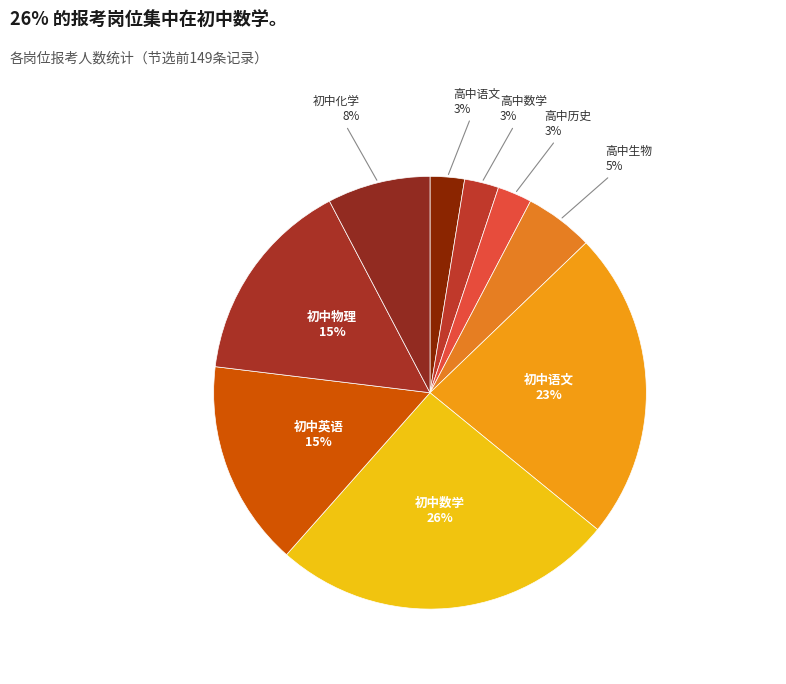

How many segments does this pie chart have?

9